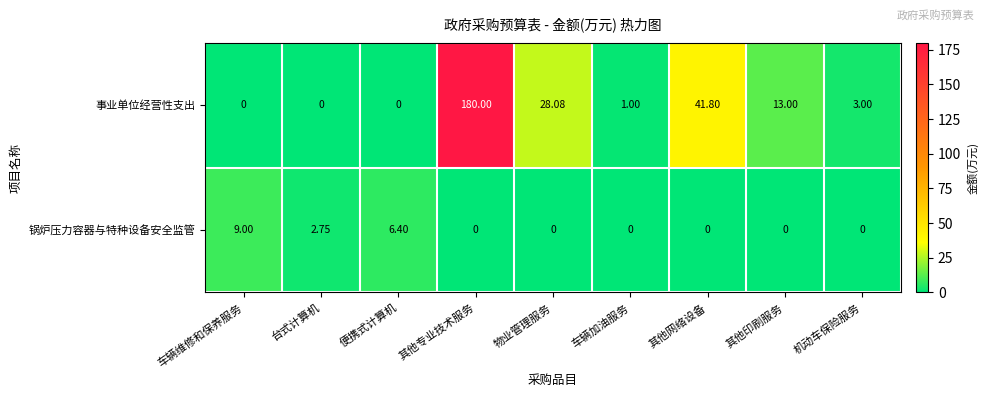

Which series has the largest range (max minus min)?

事业单位经营性支出